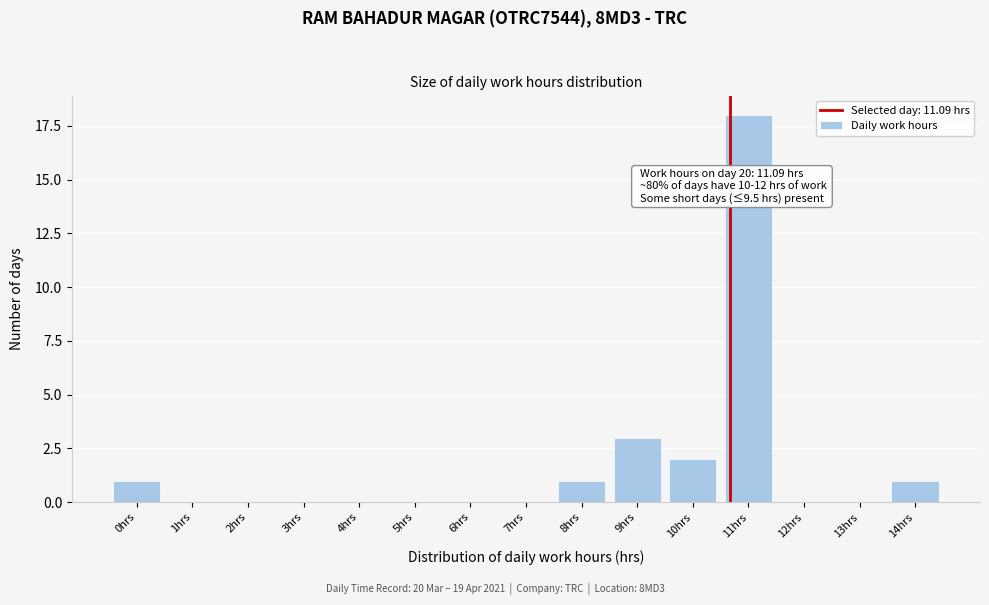

Reading left to right, list all the values displayed in this chart.

0hrs=1	1hrs=0	2hrs=0	3hrs=0	4hrs=0	5hrs=0	6hrs=0	7hrs=0	8hrs=1	9hrs=3	10hrs=2	11hrs=18	12hrs=0	13hrs=0	14hrs=1